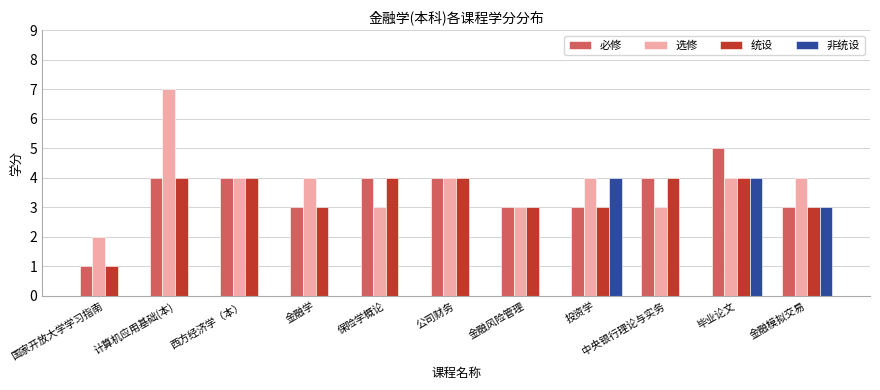

Are the bars grouped side by side (vs. stacked)?

Yes